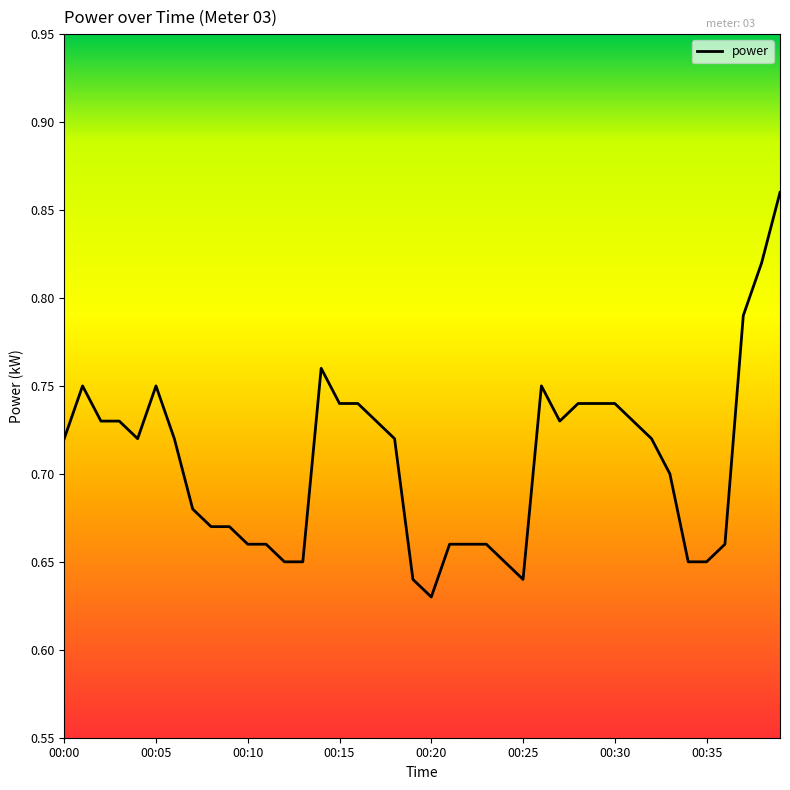

Reading right to left, transcribe all the data shown in this chart.

0.9	0.8	0.8	0.7	0.7	0.7	0.7	0.7	0.7	0.7	0.7	0.7	0.7	0.8	0.6	0.7	0.7	0.7	0.7	0.6	0.6	0.7	0.7	0.7	0.7	0.8	0.7	0.7	0.7	0.7	0.7	0.7	0.7	0.7	0.8	0.7	0.7	0.7	0.8	0.7